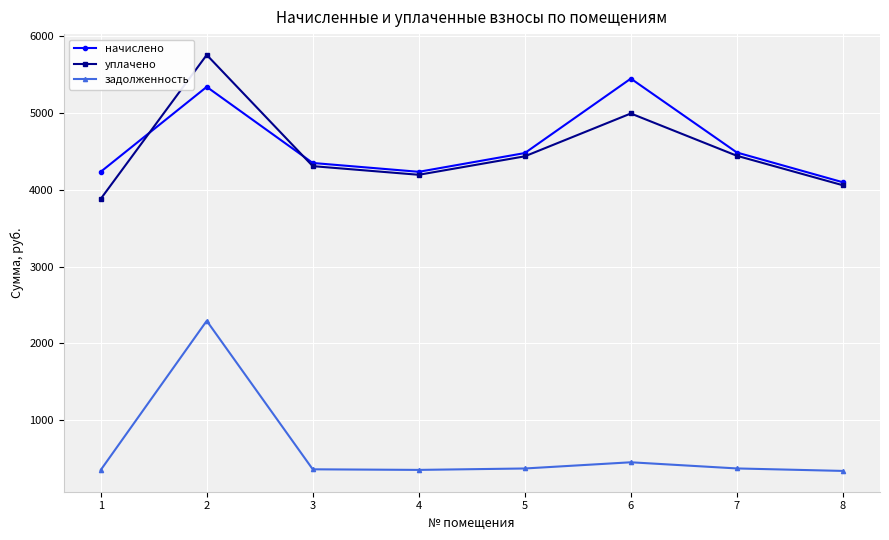

True or false: начислено and задолженность intersect in this chart.

False